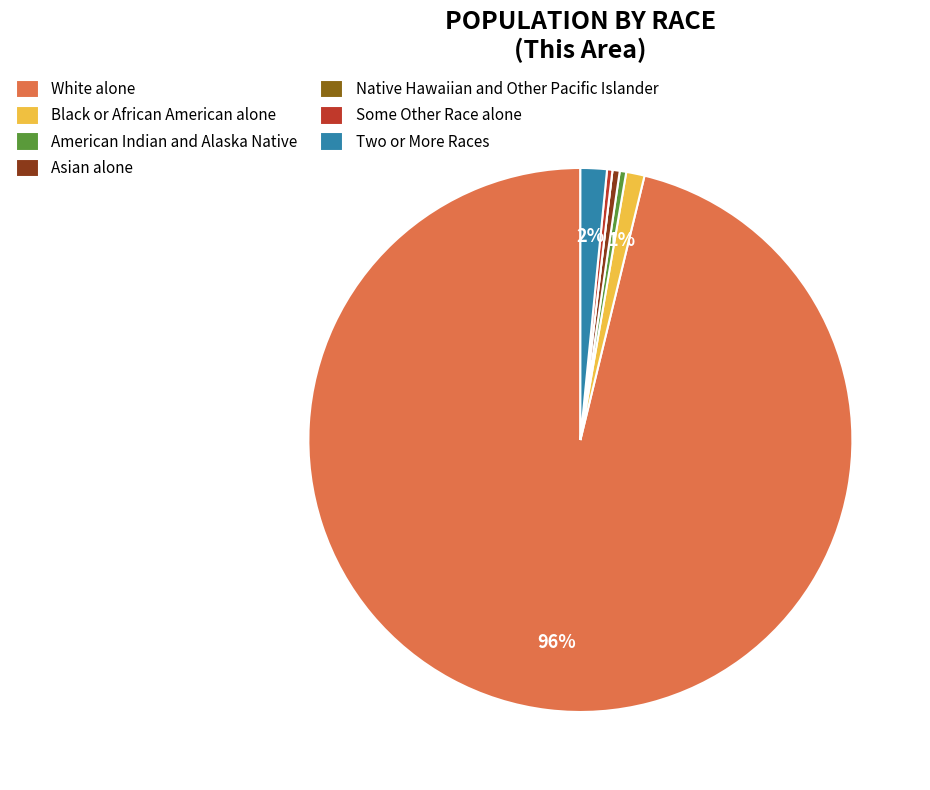

To the nearest percent, what portion does Black or African American alone represent?

1%